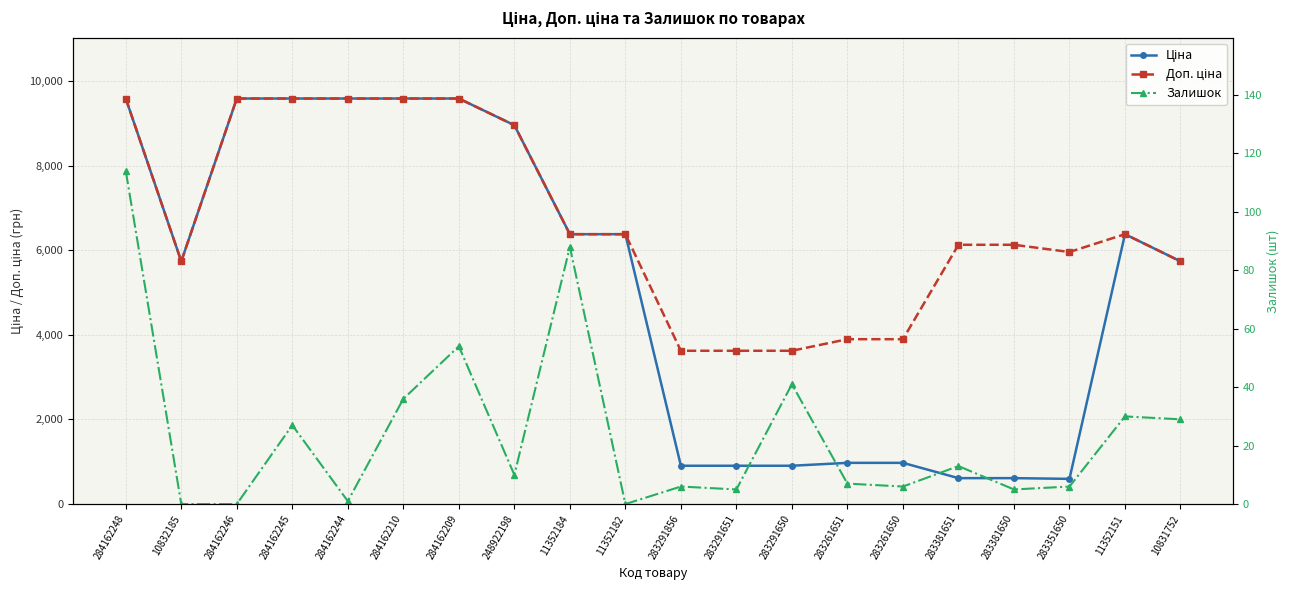

How many lines are shown in the chart?

3